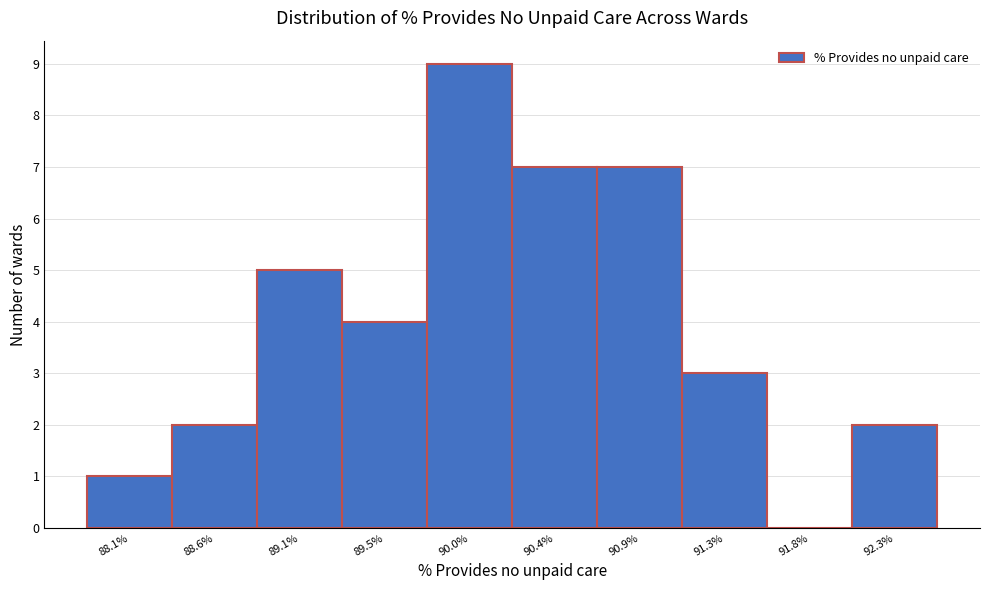

Reading right to left, extract all data points from this chart.

92.3%=2	91.8%=0	91.3%=3	90.9%=7	90.4%=7	90.0%=9	89.5%=4	89.1%=5	88.6%=2	88.1%=1